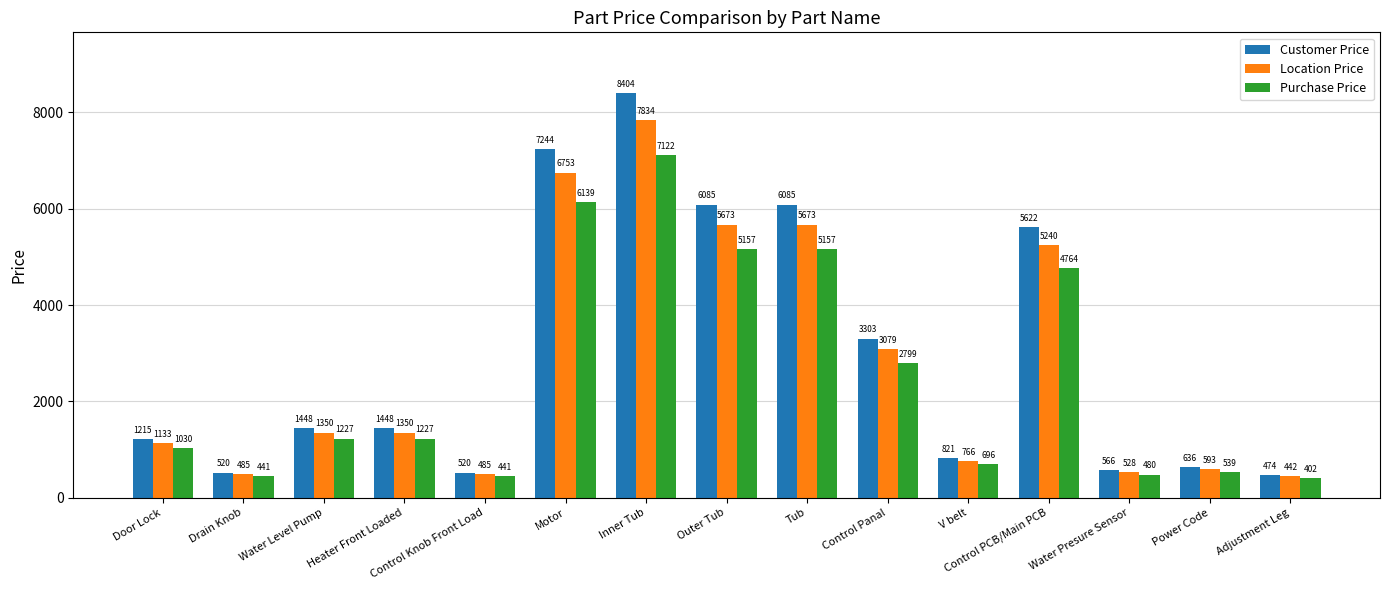

What is the sum of all Purchase Price values?

37621